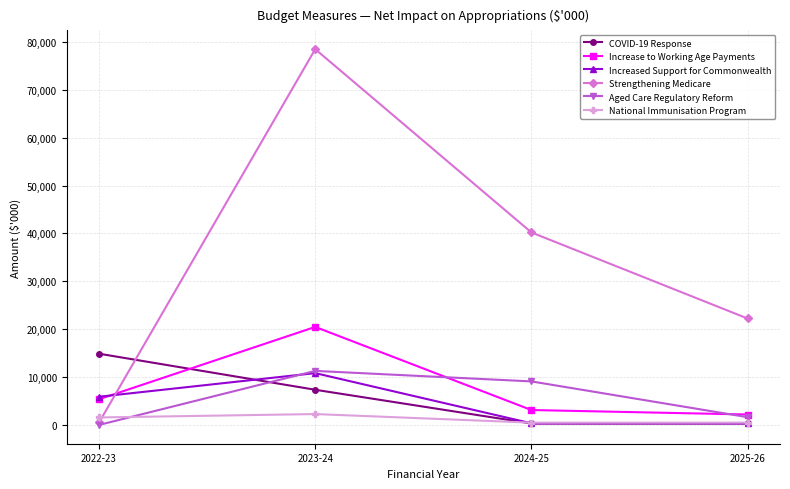

How many values in the COVID-19 Response series are below 7352?

2